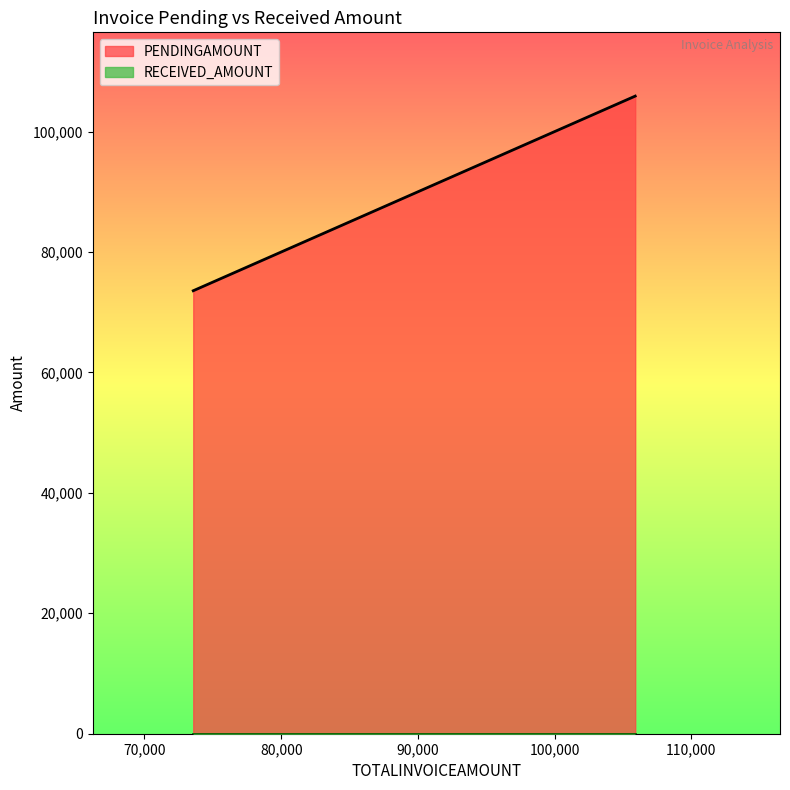

Reading left to right, what are all the values shown in this chart?

PENDINGAMOUNT: 73566	105890
RECEIVED_AMOUNT: 0	0